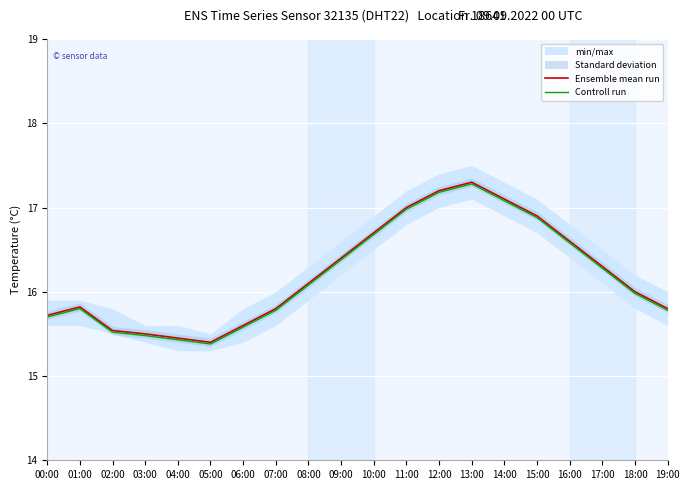

At 17:00, list the series in order from largest to smallest.

Ensemble mean run, Controll run